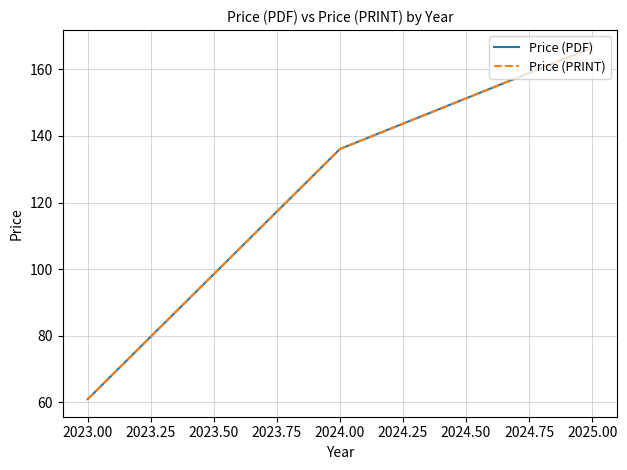

Does the chart have visible grid lines?

Yes